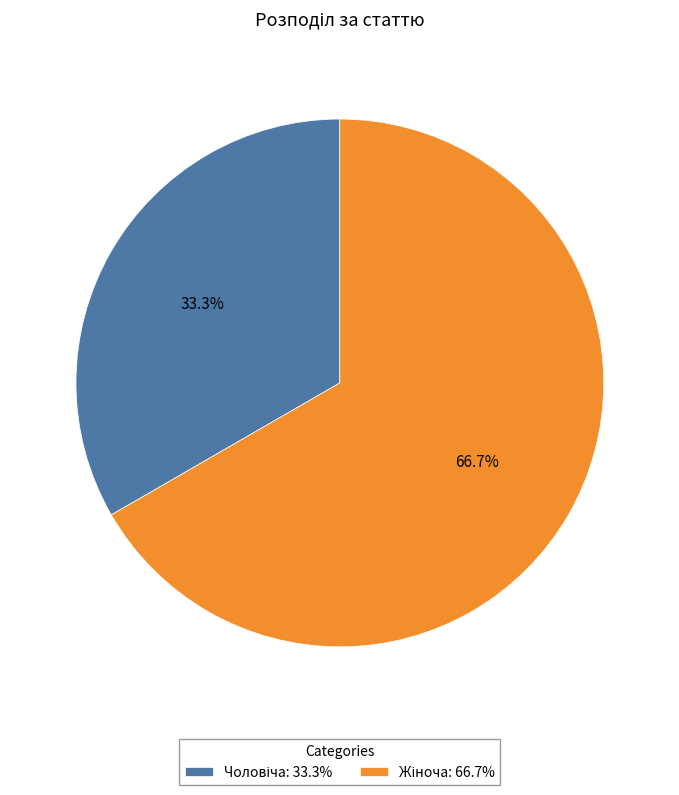

Is there a majority slice in this chart?

Yes